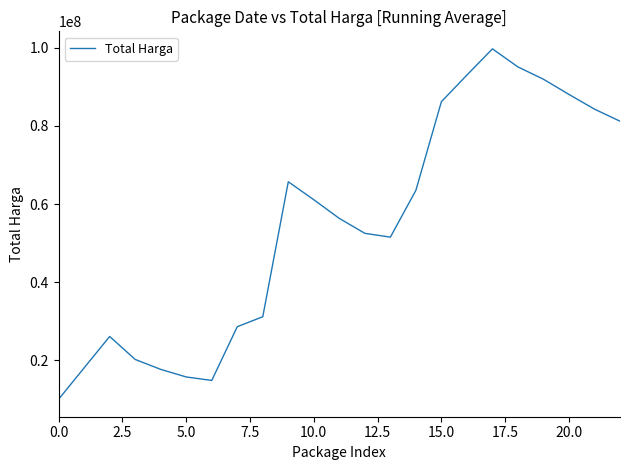

What is the greatest value displayed?

99735123.2